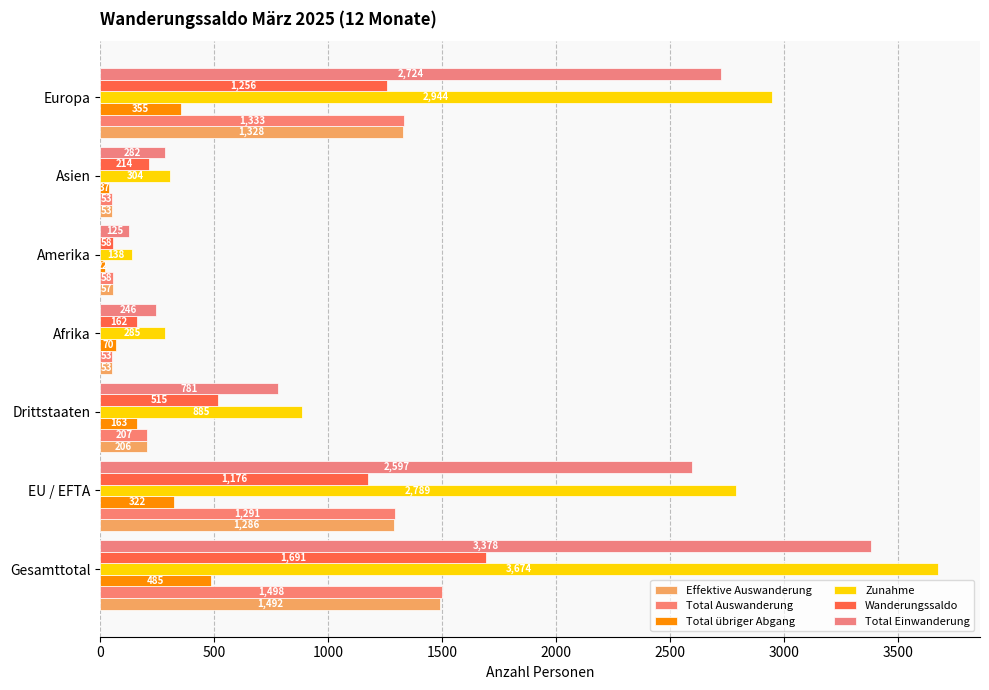

What is the sum of all Total übriger Abgang values?

1454